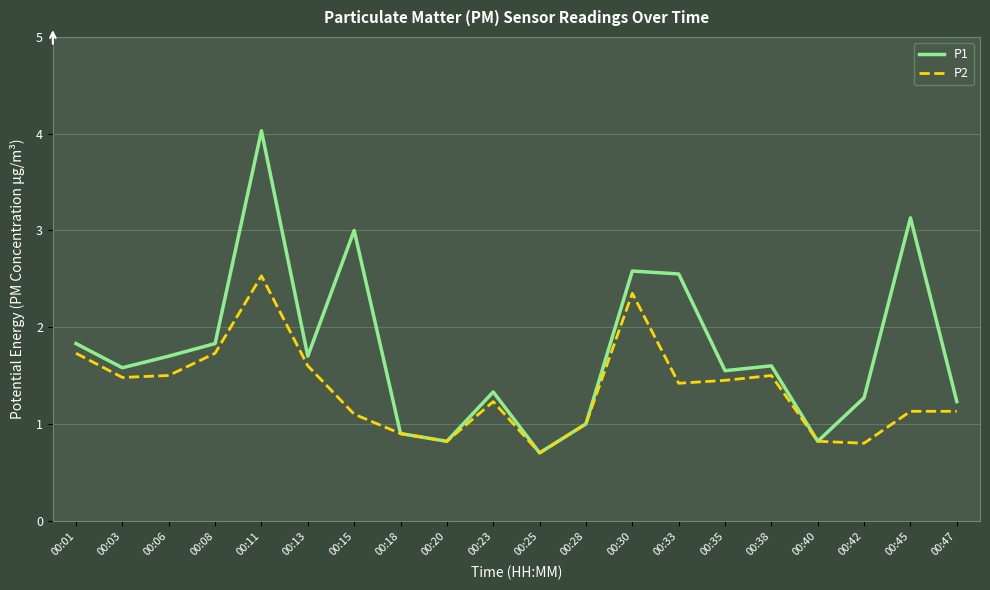

What is the total value across all series at 00:13?

3.3